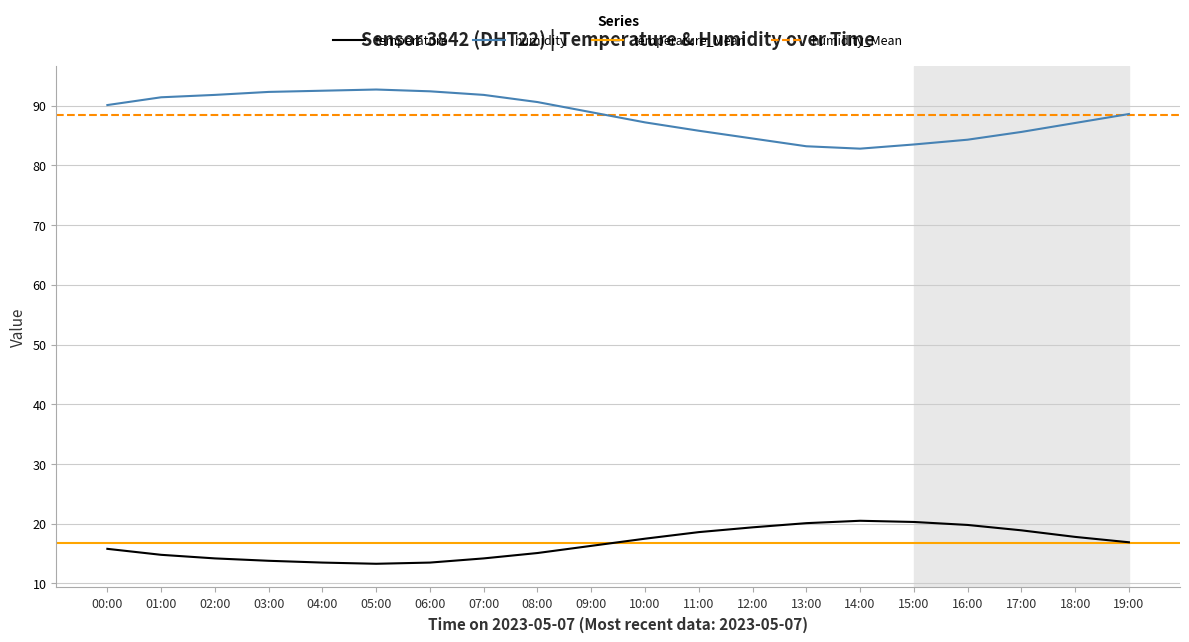

What is the label of the 16th point from the left?

15:00